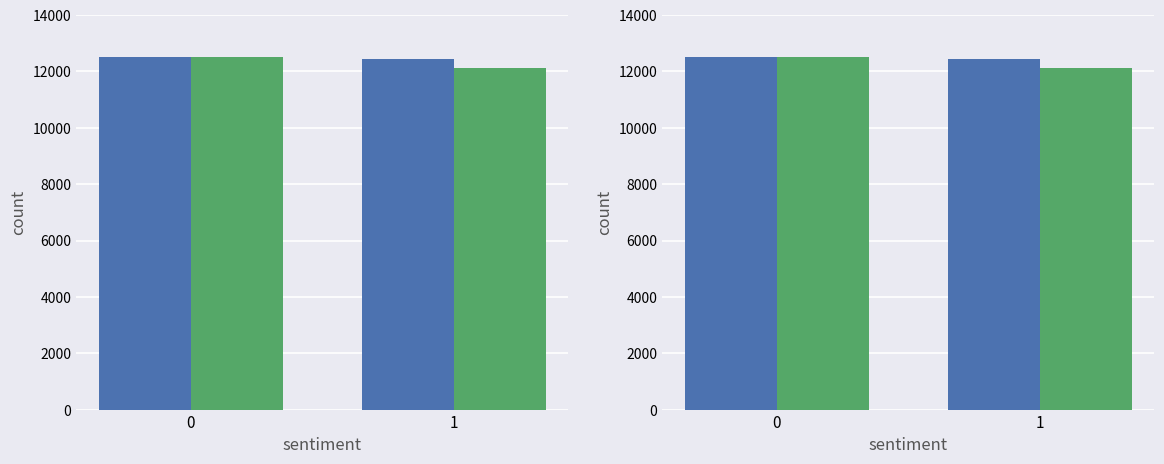

How many 2 children values are between 12121 and 12519?

2